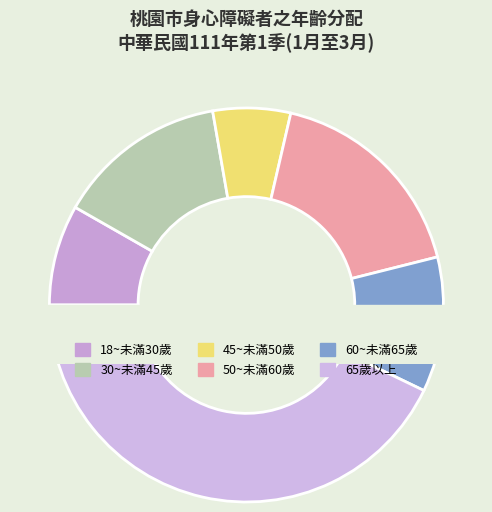

What is the ratio of the value at 65歲以上 to the value at 50~未滿60歲?

2.5